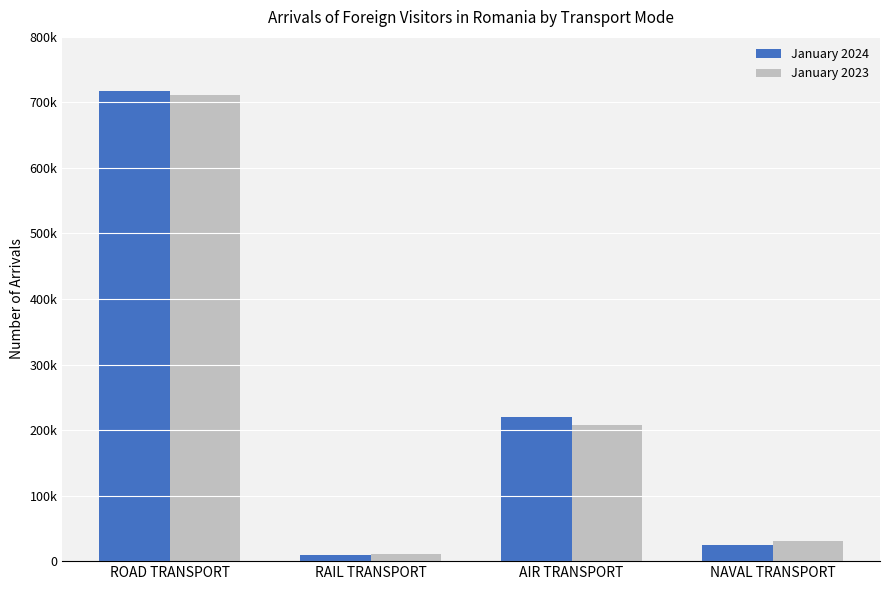

What is the approximate value of January 2023 at RAIL TRANSPORT, to the nearest 100?

10200